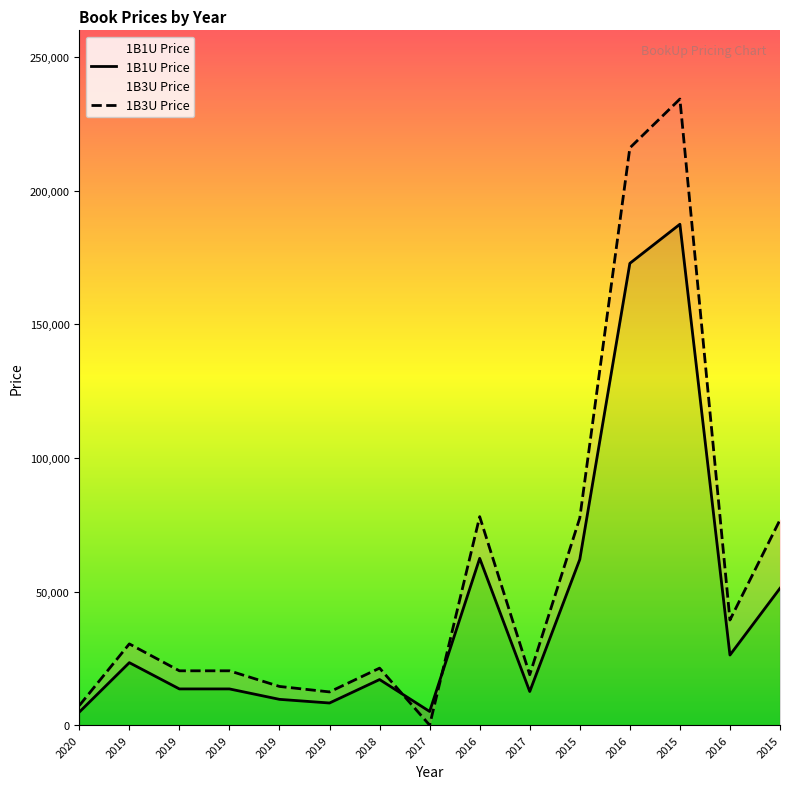

Which series has the largest range (max minus min)?

1B3U Price